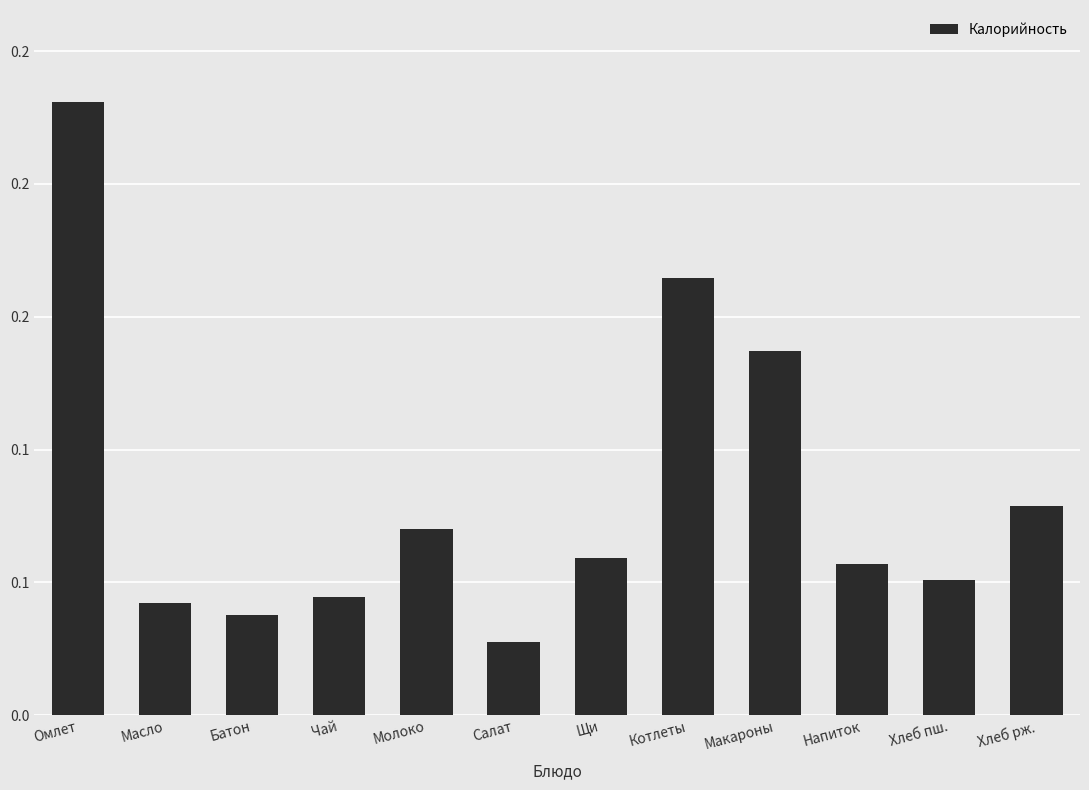

Are the bars horizontal?

No